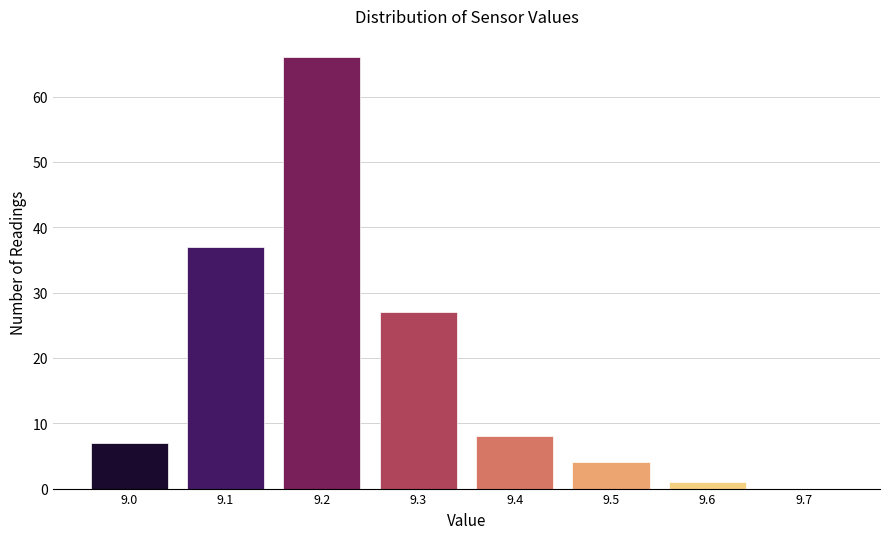

Reading left to right, transcribe this chart: for each bar, give the range it covers on the x-axis and its height. The values are not printed on the chart, so give them approximately, as read against the axis.

8.95 to 9.05: 7
9.05 to 9.15: 37
9.15 to 9.25: 66
9.25 to 9.35: 27
9.35 to 9.45: 8
9.45 to 9.55: 4
9.55 to 9.65: 1
9.65 to 9.75: 0